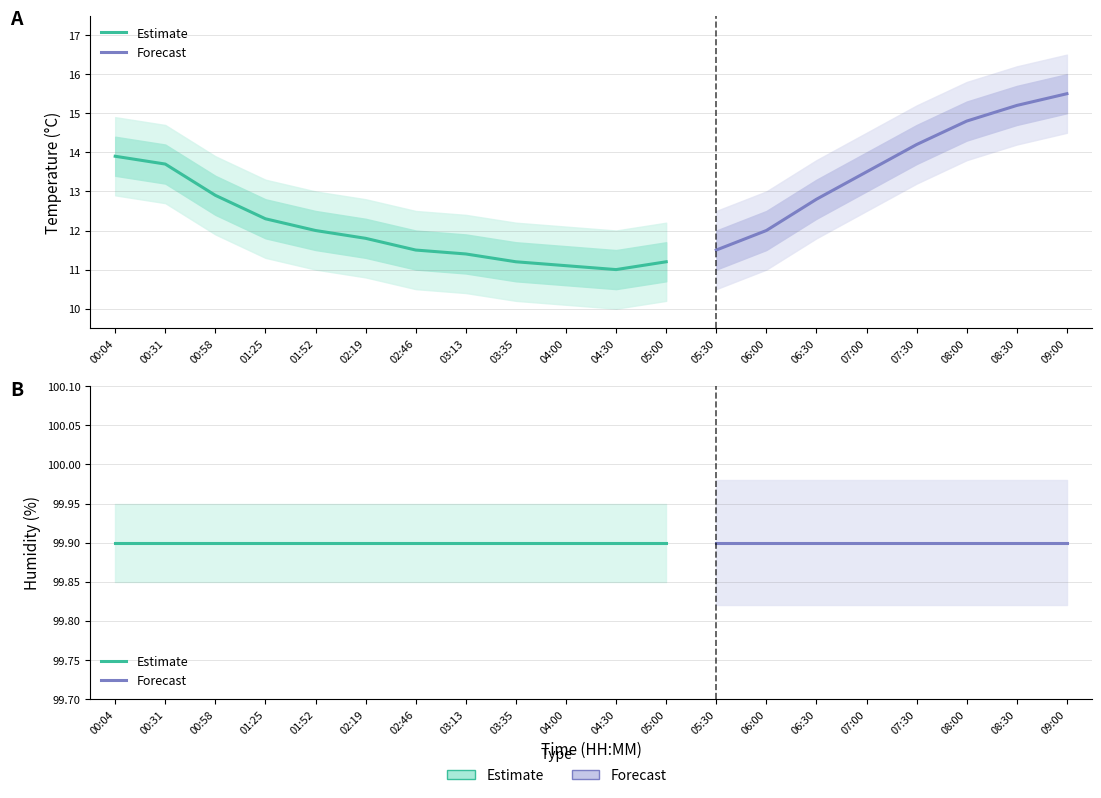

True or false: temperature and humidity intersect in this chart.

False